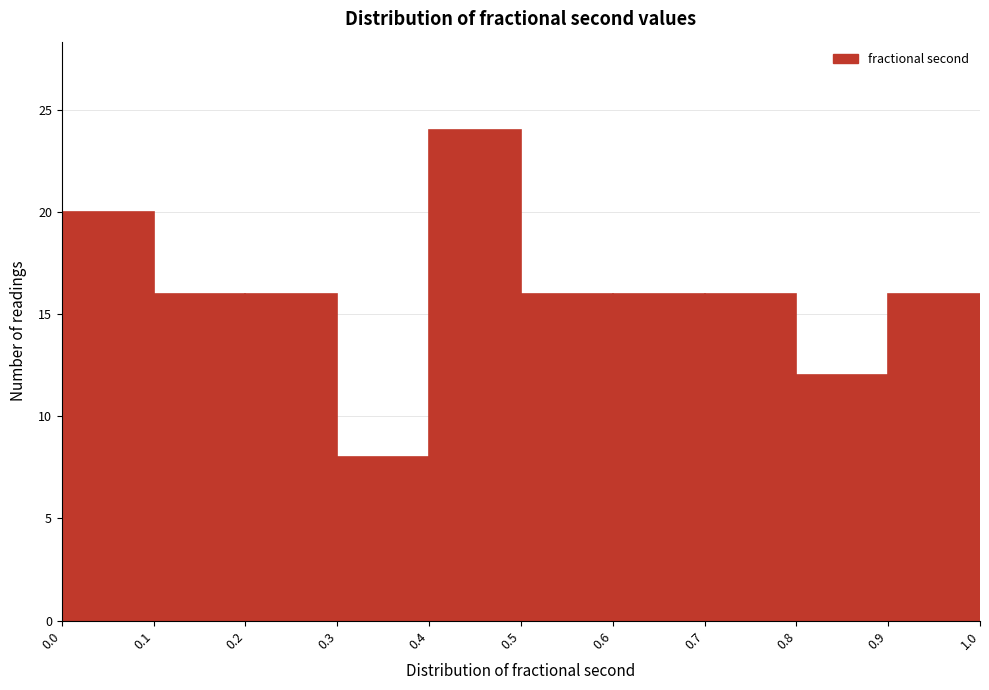

Reading left to right, transcribe this chart: for each bar, give the range it covers on the x-axis and its height. The values are not printed on the chart, so give them approximately, as read against the axis.

0.0 to 0.1: 20
0.1 to 0.2: 16
0.2 to 0.3: 16
0.3 to 0.4: 8
0.4 to 0.5: 24
0.5 to 0.6: 16
0.6 to 0.7: 16
0.7 to 0.8: 16
0.8 to 0.9: 12
0.9 to 1.0: 16